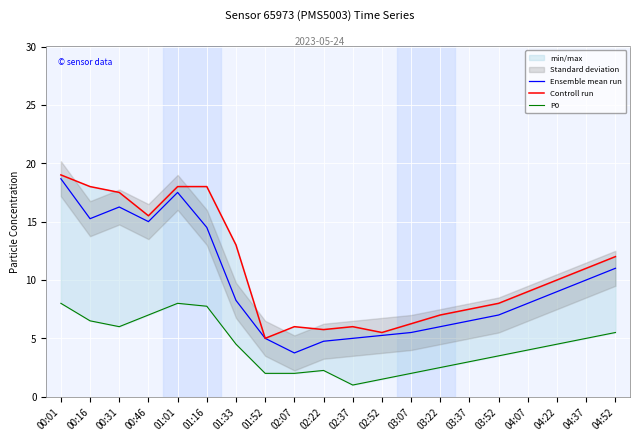

Does the chart display data point markers on the line(s)?

No